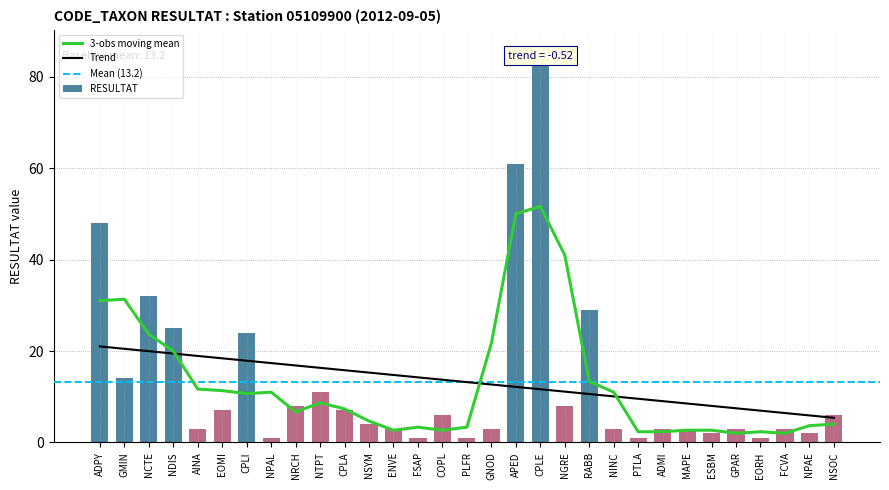

Rank the categories by value from highest to lowest.

CPLE, APED, ADPY, NCTE, RABB, NDIS, CPLI, GMIN, NTPT, NRCH, NGRE, EOMI, CPLA, COPL, NSOC, NSYM, AINA, ENVE, GNOD, NINC, ADMI, MAPE, GPAR, FCVA, ESBM, NPAE, NPAL, FSAP, PLFR, PTLA, EORH